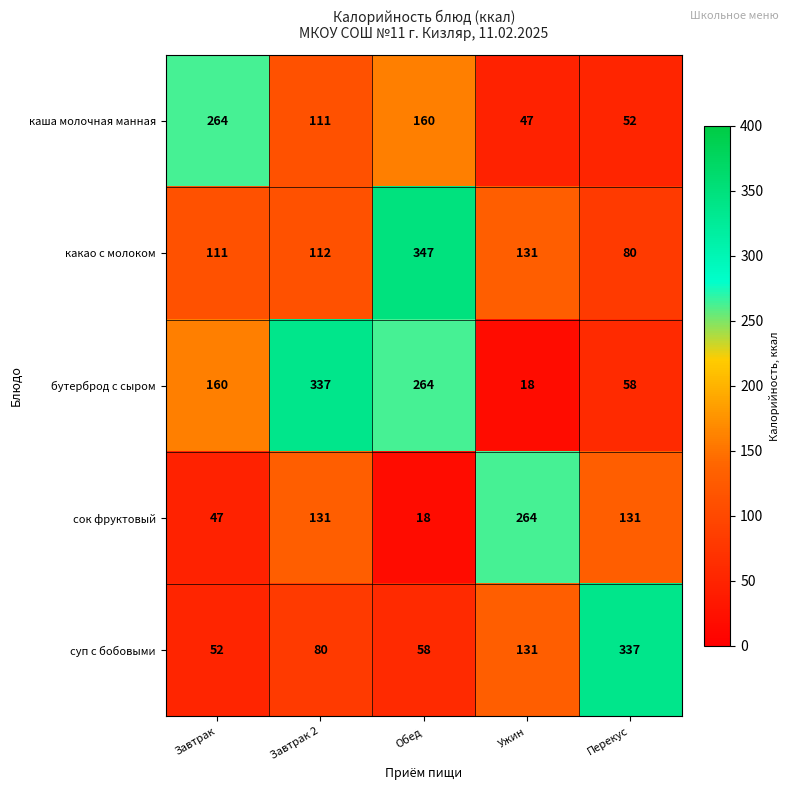

Is it true that каша молочная манная equals 160 at Обед?

True